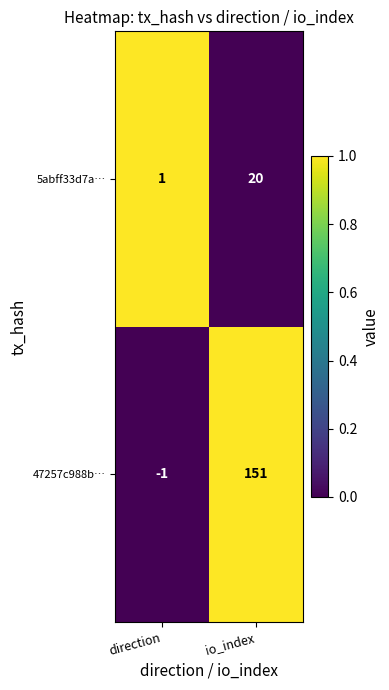

Between direction and io_index, which series saw the biggest shift?

47257c988b…